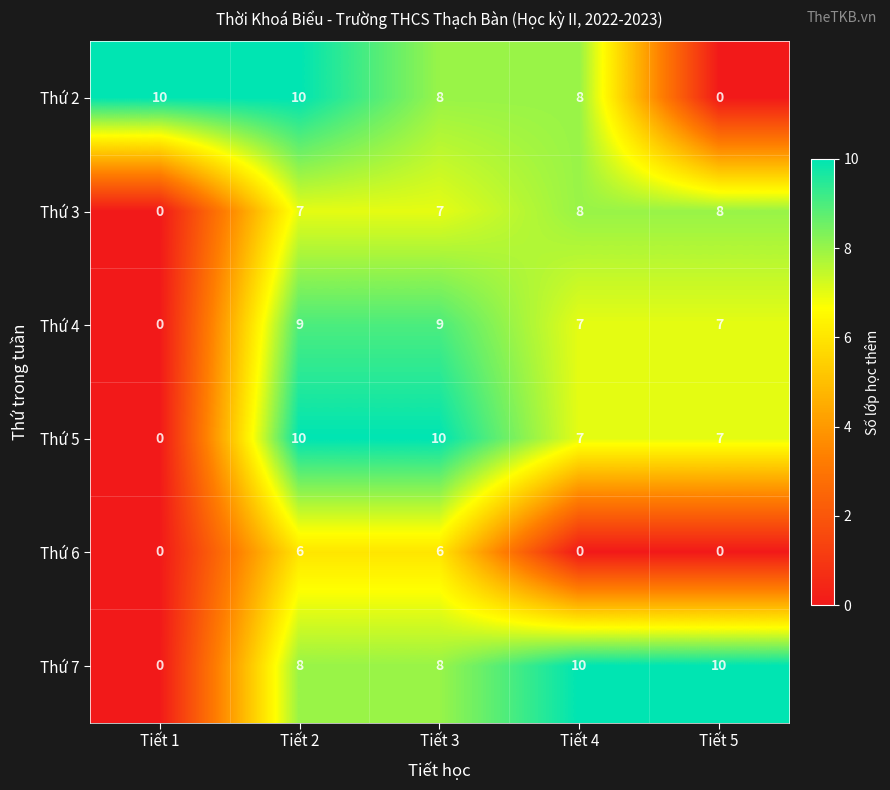

At how many categories does at least one series exceed 7?

5